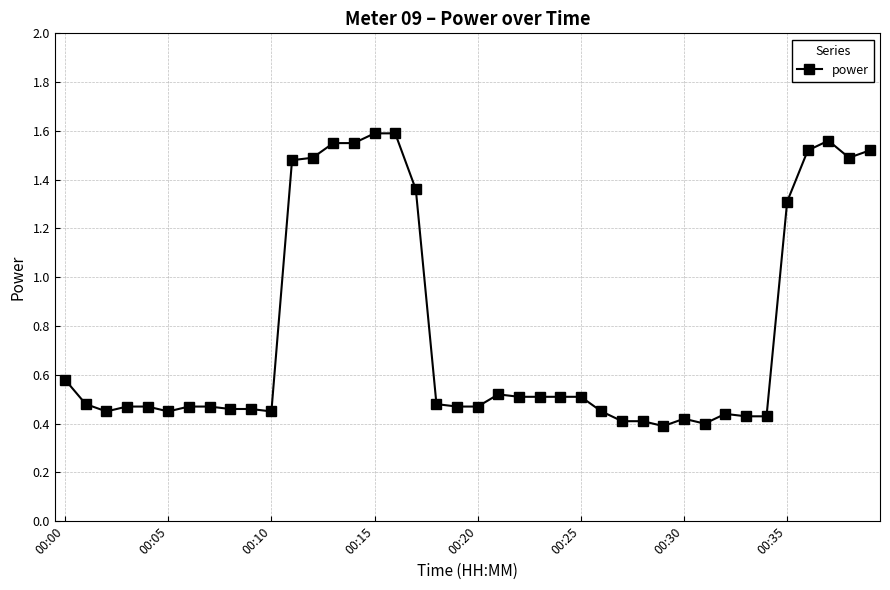

True or false: there are more than 1 points higher than both neighbors.

True